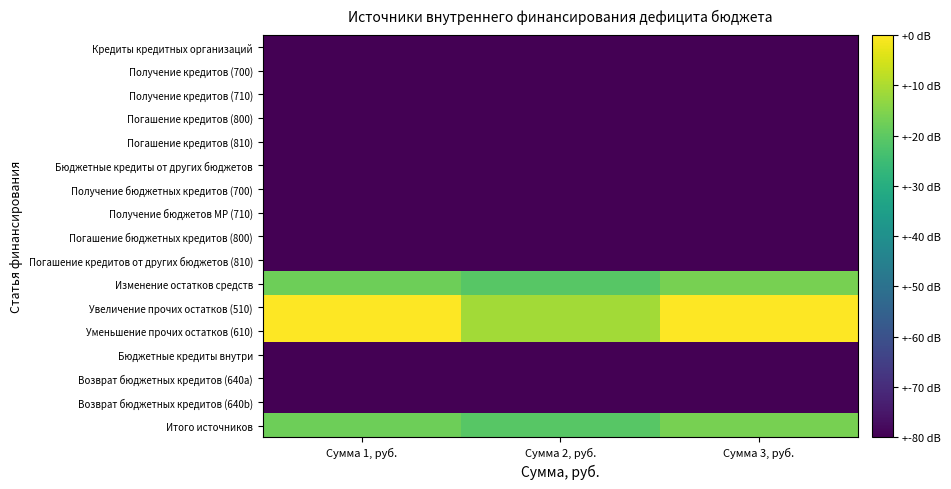

How many categories are shown in the chart?

3